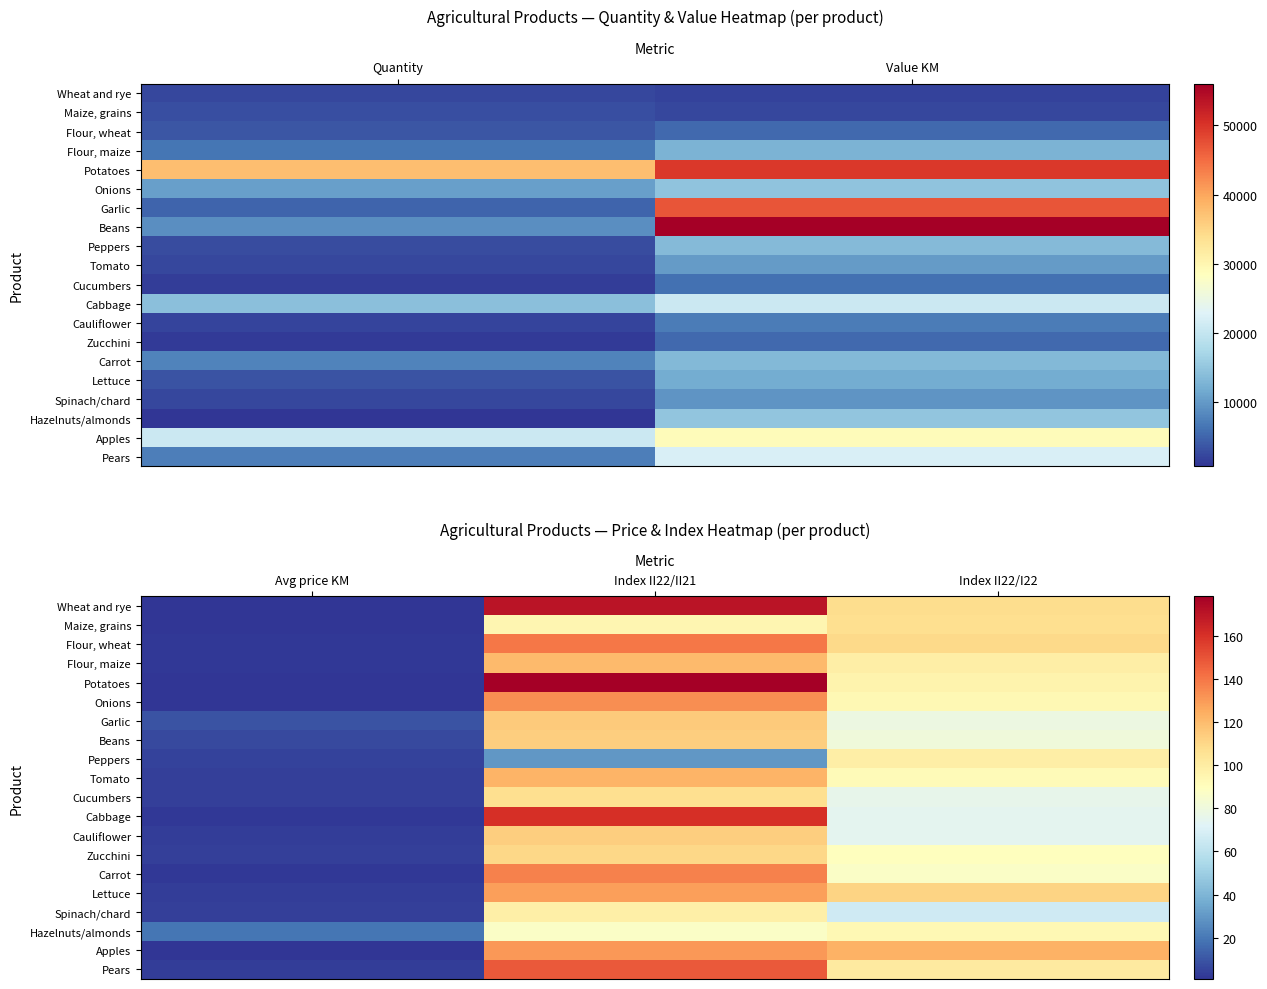

Count the number of categories in the chart.

3